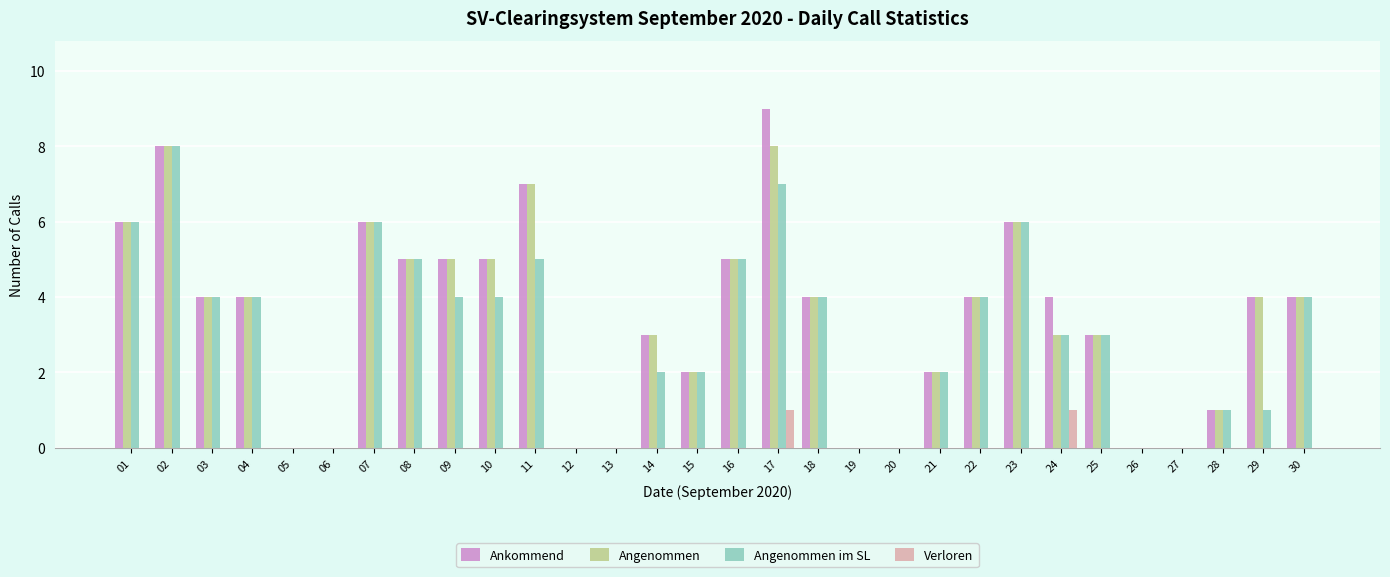

What is the total value across all series at 14?

8